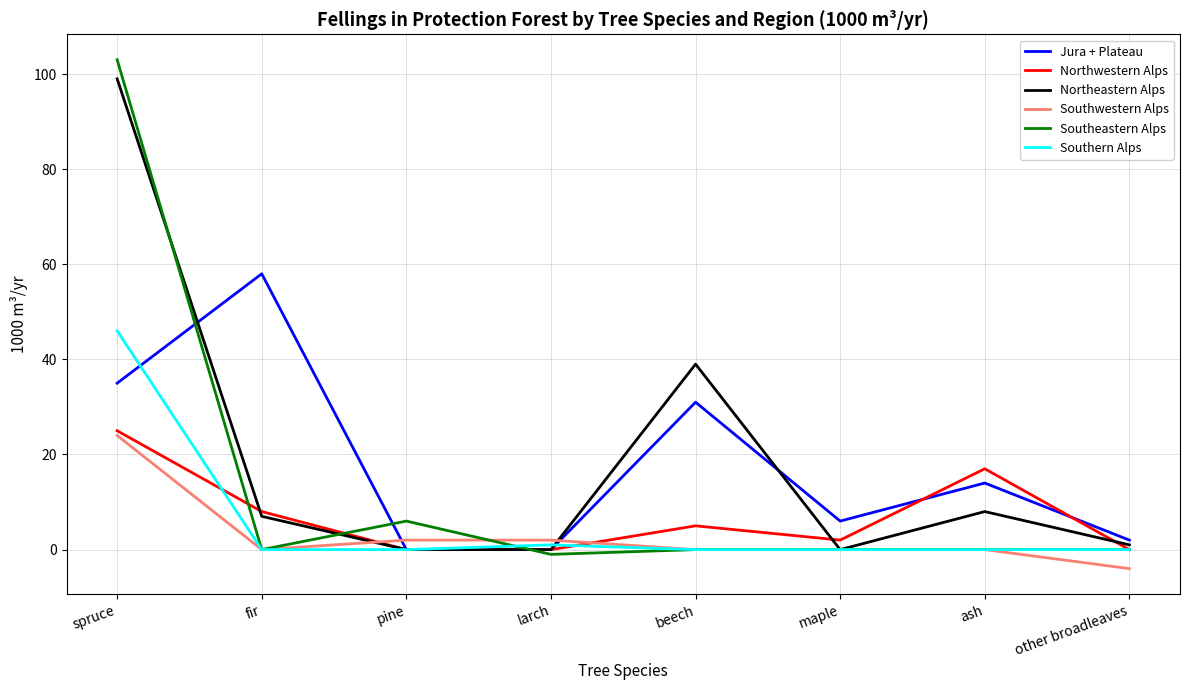

What is the difference between the maximum and minimum values in the Northeastern Alps series?

99